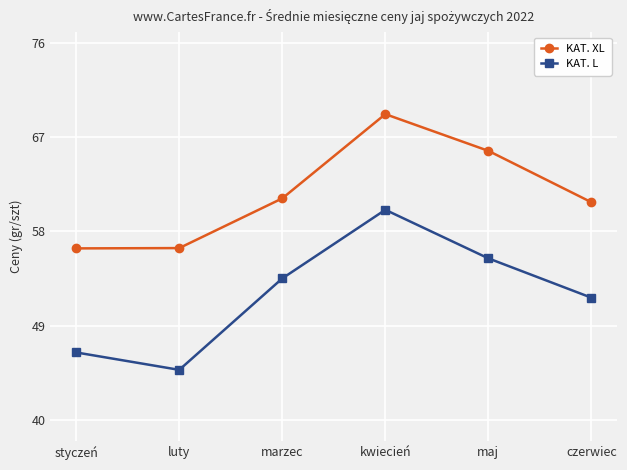

Is it true that KAT. L equals 44.8 at luty?

True